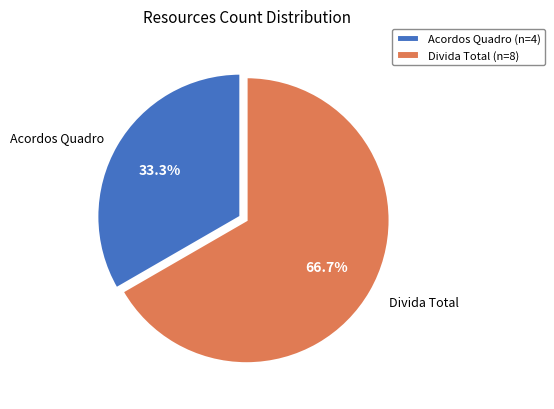

Is there any slice that represents more than half of the pie?

Yes